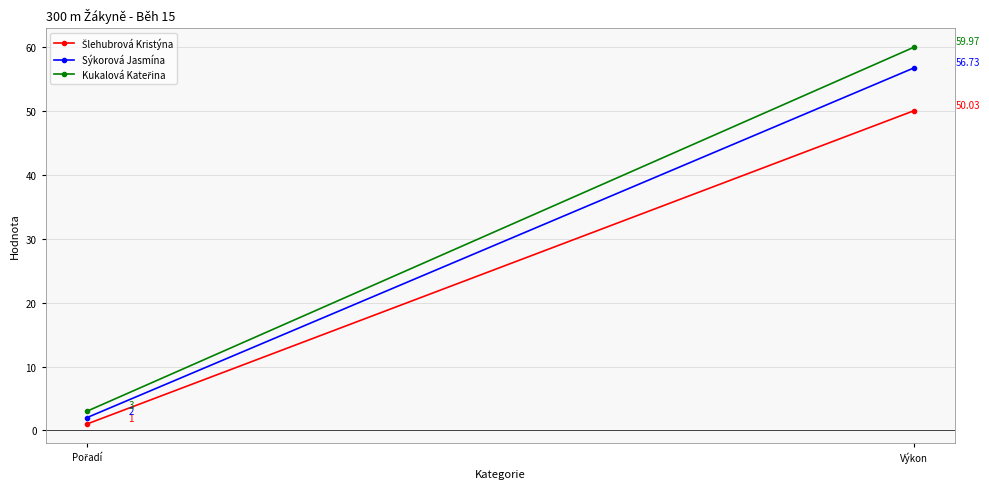

What is the value of the Kukalová Kateřina point at the 2nd from the left?

60.0